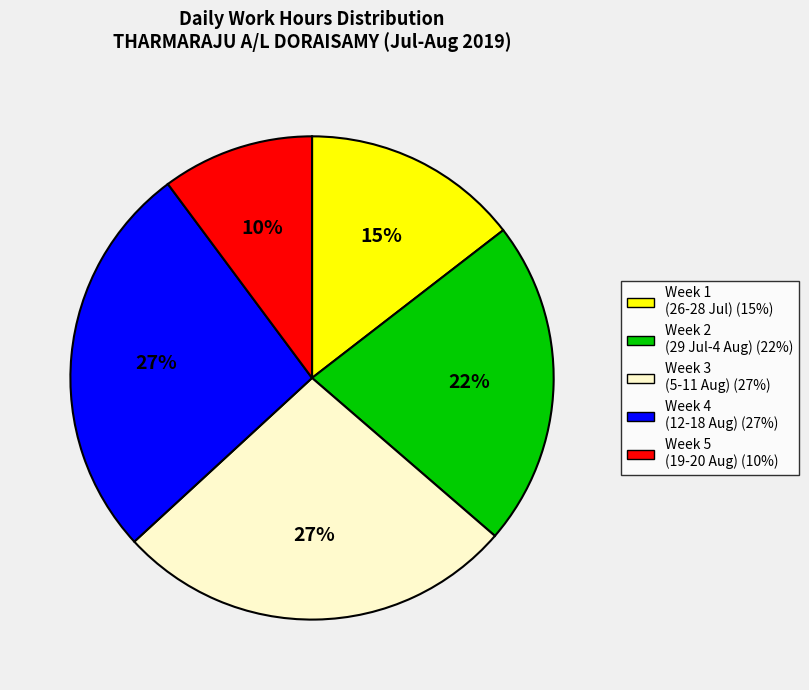

Is there any slice that represents more than half of the pie?

No